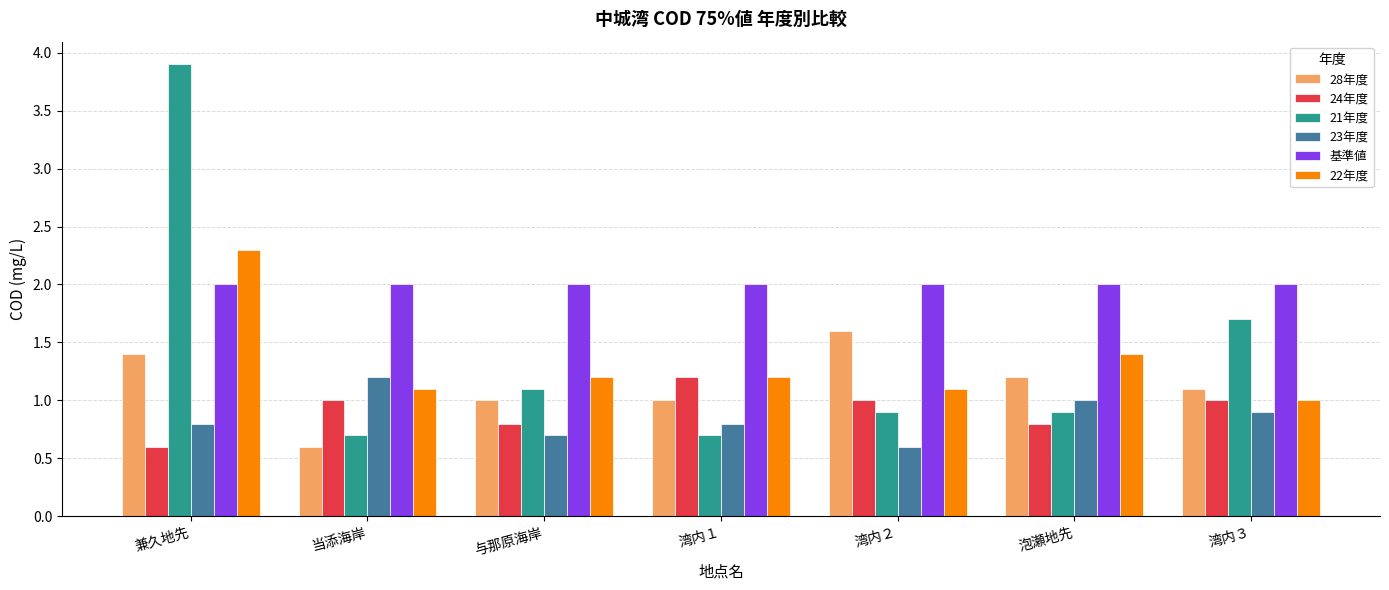

Reading right to left, what are all the values shown in this chart?

28年度: 湾内３=1.1	泡瀬地先=1.2	湾内２=1.6	湾内１=1.0	与那原海岸=1.0	当添海岸=0.6	兼久地先=1.4
24年度: 湾内３=1.0	泡瀬地先=0.8	湾内２=1.0	湾内１=1.2	与那原海岸=0.8	当添海岸=1.0	兼久地先=0.6
21年度: 湾内３=1.7	泡瀬地先=0.9	湾内２=0.9	湾内１=0.7	与那原海岸=1.1	当添海岸=0.7	兼久地先=3.9
23年度: 湾内３=0.9	泡瀬地先=1.0	湾内２=0.6	湾内１=0.8	与那原海岸=0.7	当添海岸=1.2	兼久地先=0.8
基準値: 湾内３=2.0	泡瀬地先=2.0	湾内２=2.0	湾内１=2.0	与那原海岸=2.0	当添海岸=2.0	兼久地先=2.0
22年度: 湾内３=1.0	泡瀬地先=1.4	湾内２=1.1	湾内１=1.2	与那原海岸=1.2	当添海岸=1.1	兼久地先=2.3